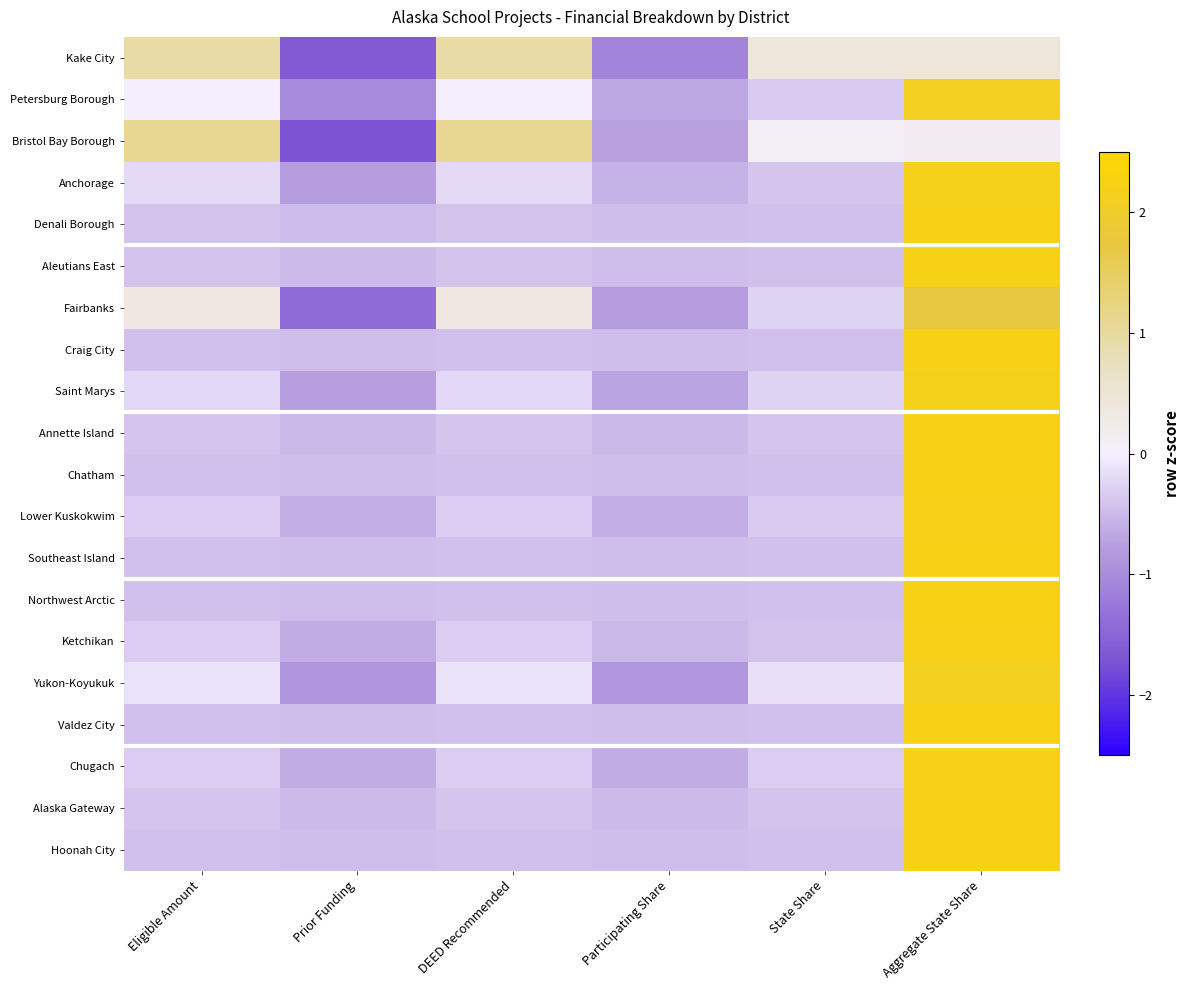

At Eligible Amount, list the series in order from smallest to largest.

Chatham, Hoonah City, Southeast Island, Northwest Arctic, Craig City, Valdez City, Denali Borough, Aleutians East, Alaska Gateway, Annette Island, Lower Kuskokwim, Ketchikan, Chugach, Saint Marys, Anchorage, Yukon-Koyukuk, Petersburg Borough, Fairbanks, Kake City, Bristol Bay Borough